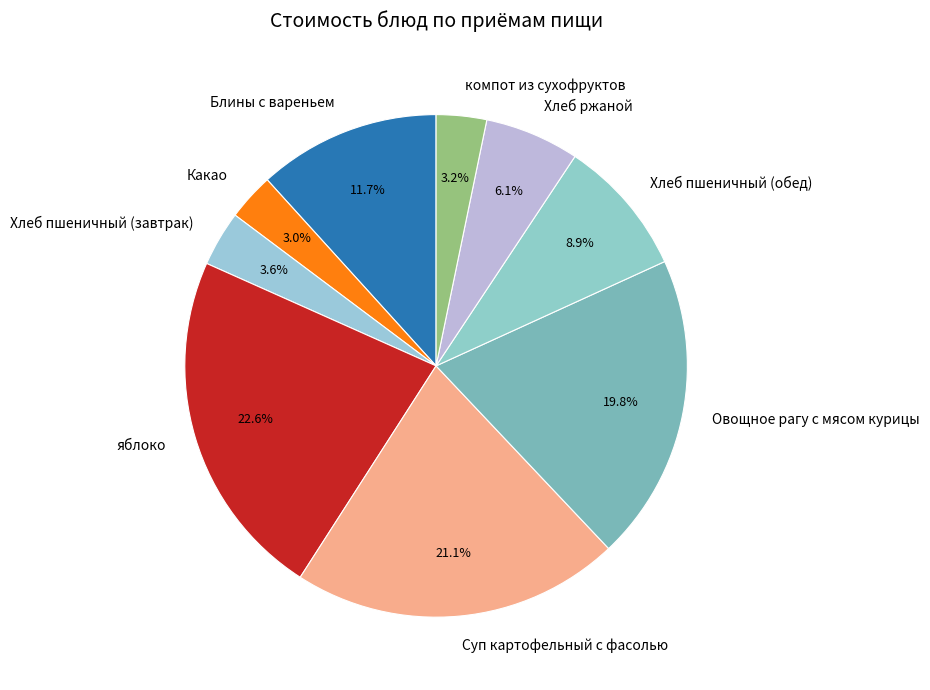

The Хлеб пшеничный (обед) slice represents 9% of the pie. True or false?

True